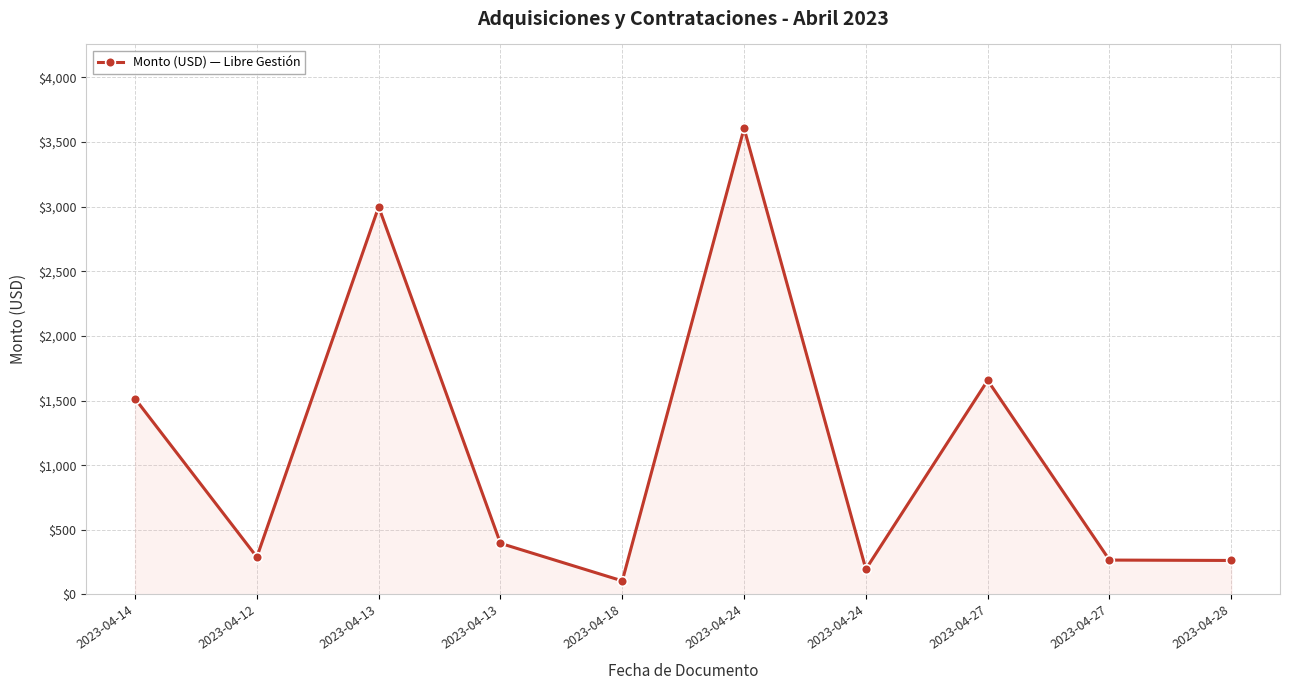

The chart shows a value of 265.5 at 2023-04-27. True or false?

True